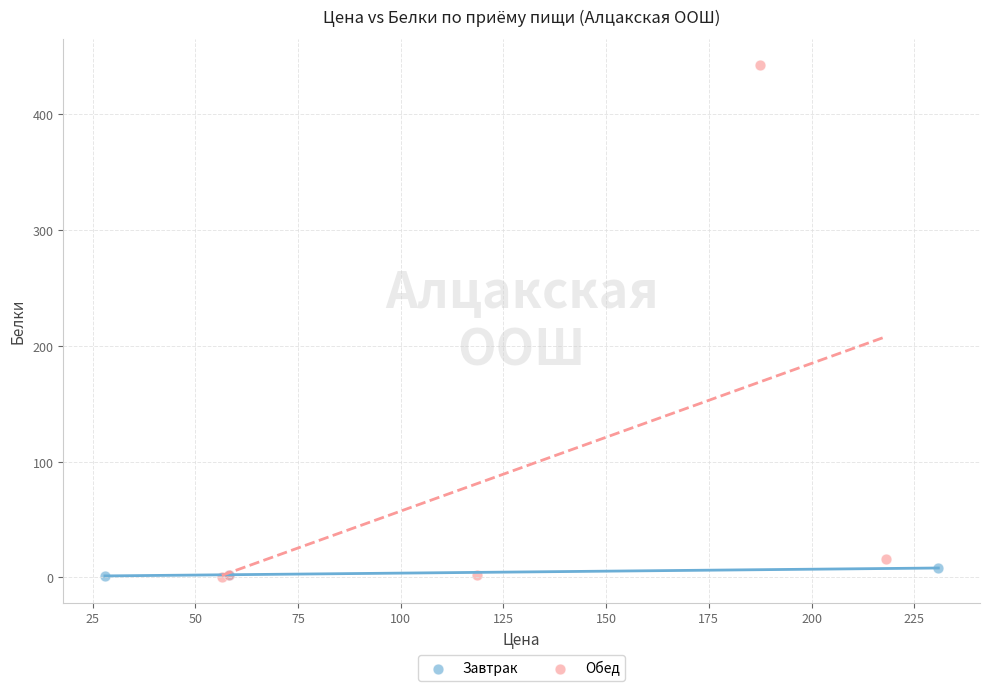

Which series contains the highest Y value?

Обед